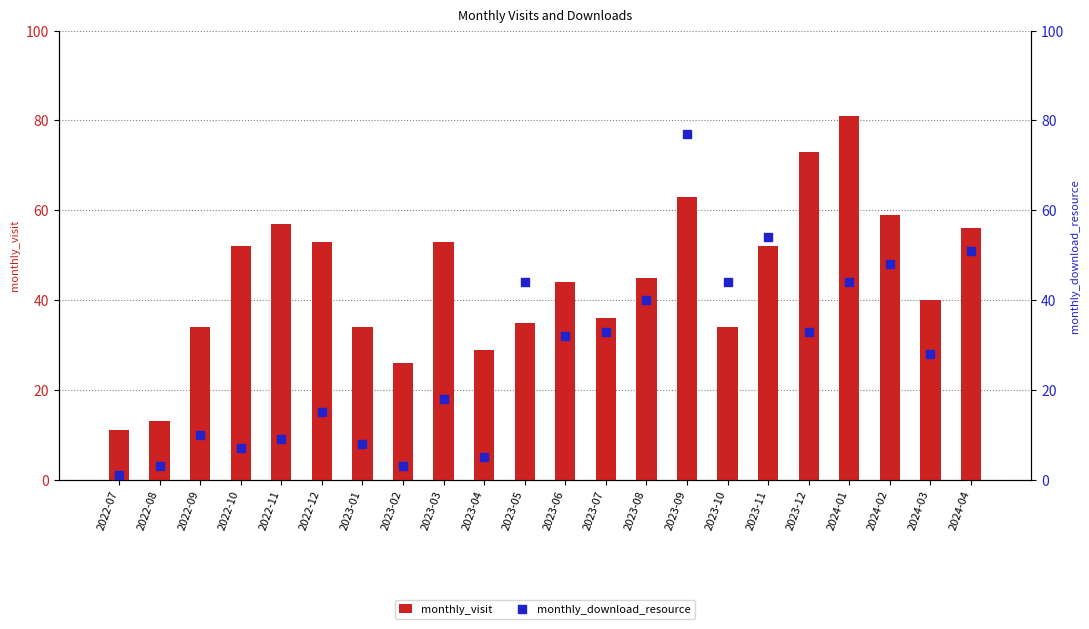

At how many categories does at least one series exceed 31?

18